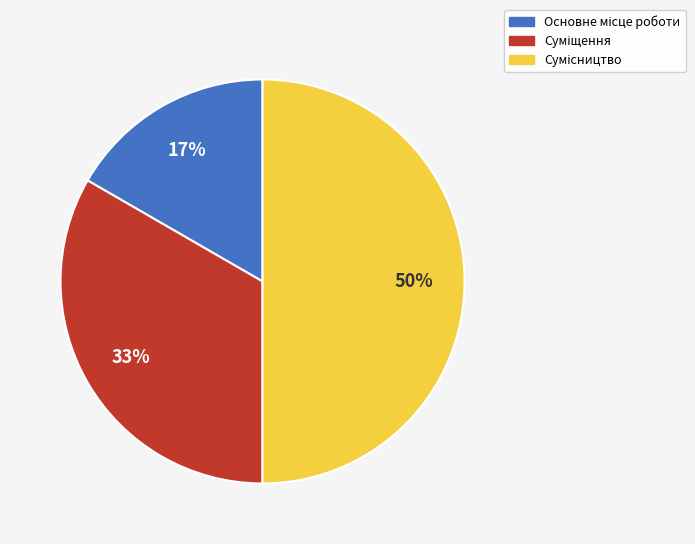

To the nearest percent, what is the average slice percentage?

33%